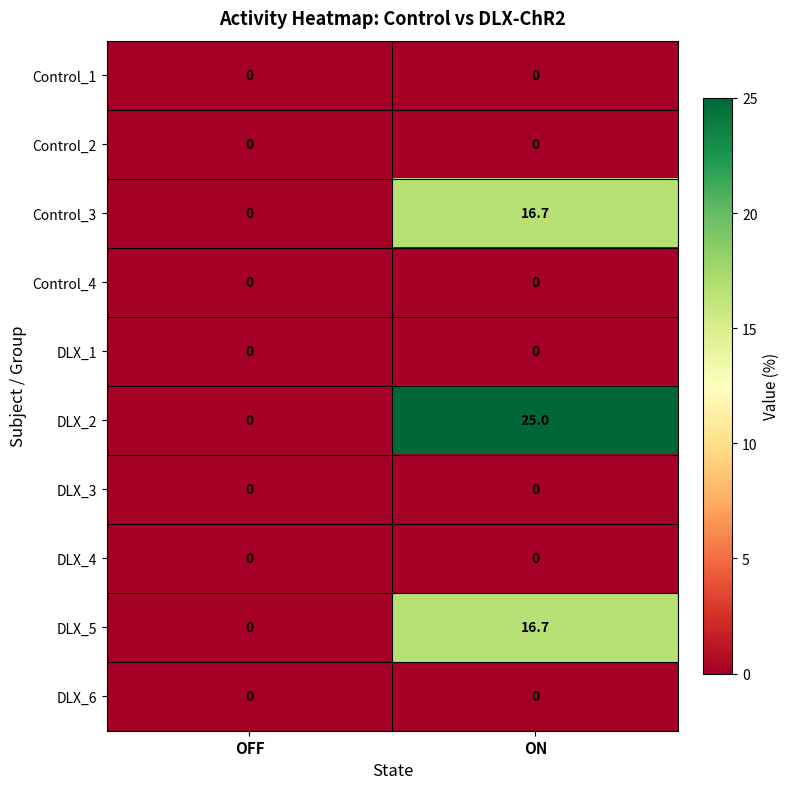

At which category does the chart reach its peak across all series?

ON